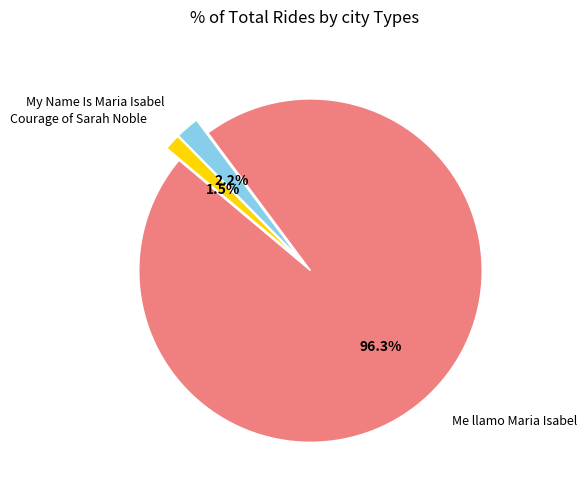

Count the number of slices in the pie.

3